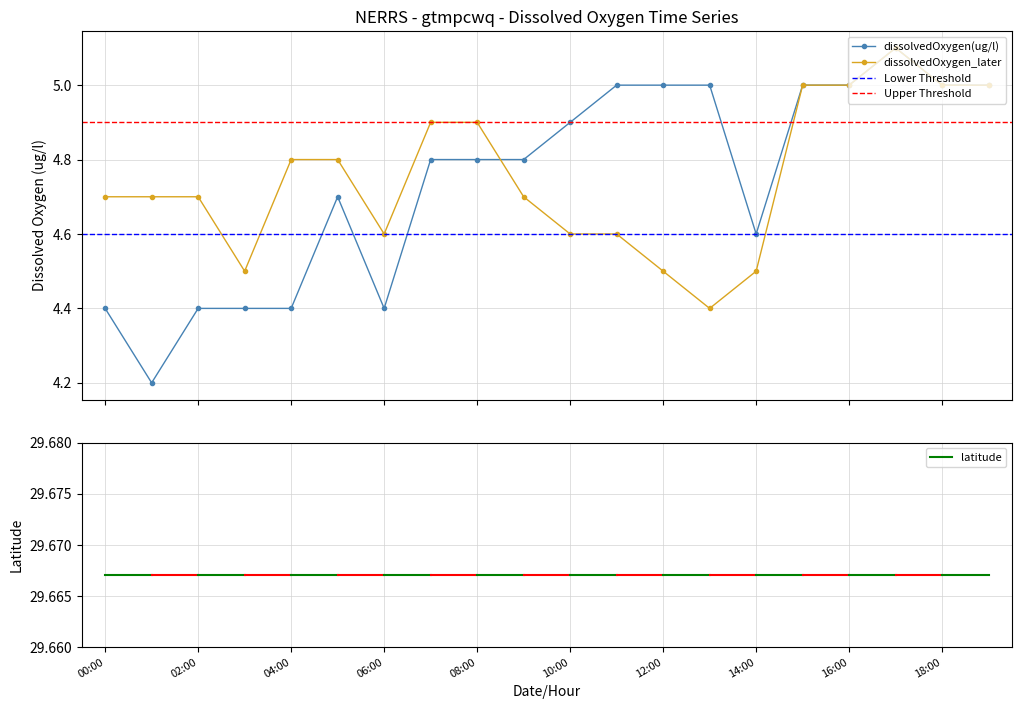

What is the value of the dissolvedOxygen_later point at the 7th from the left?

4.6